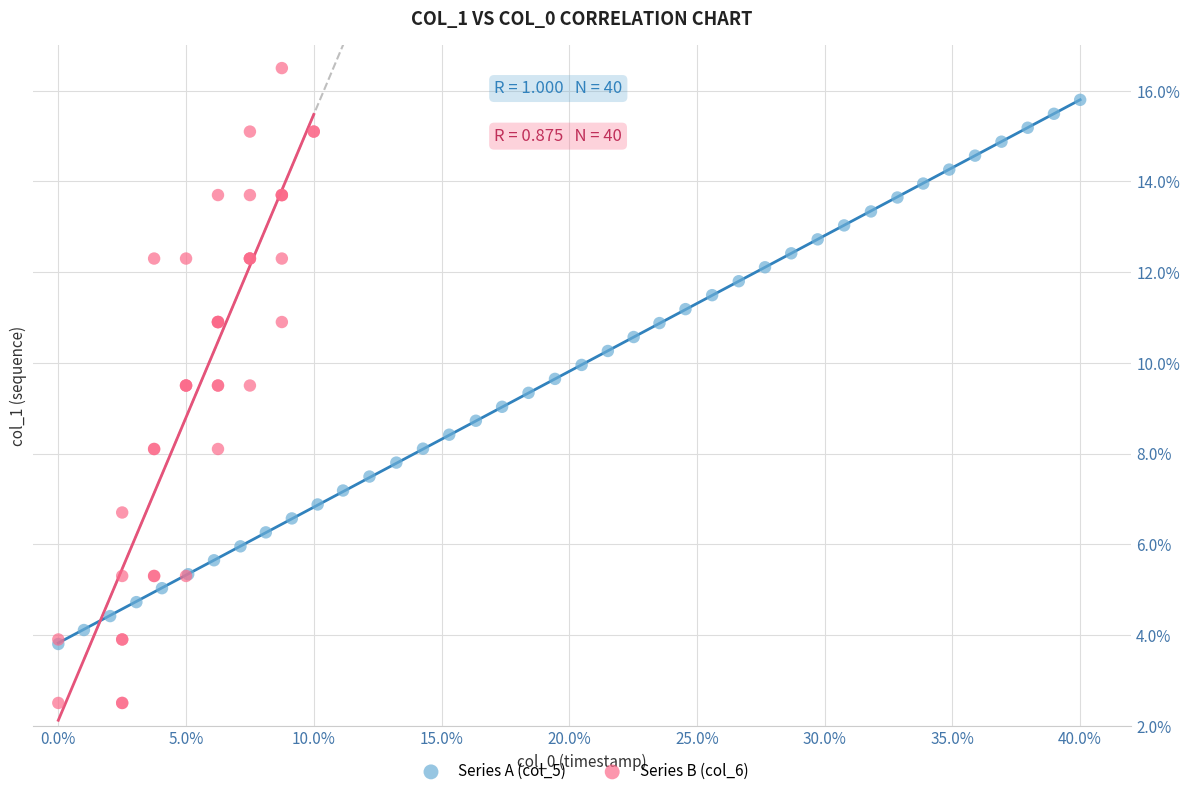

What are all the series names shown in the legend?

Series A (col_5), Series B (col_6)